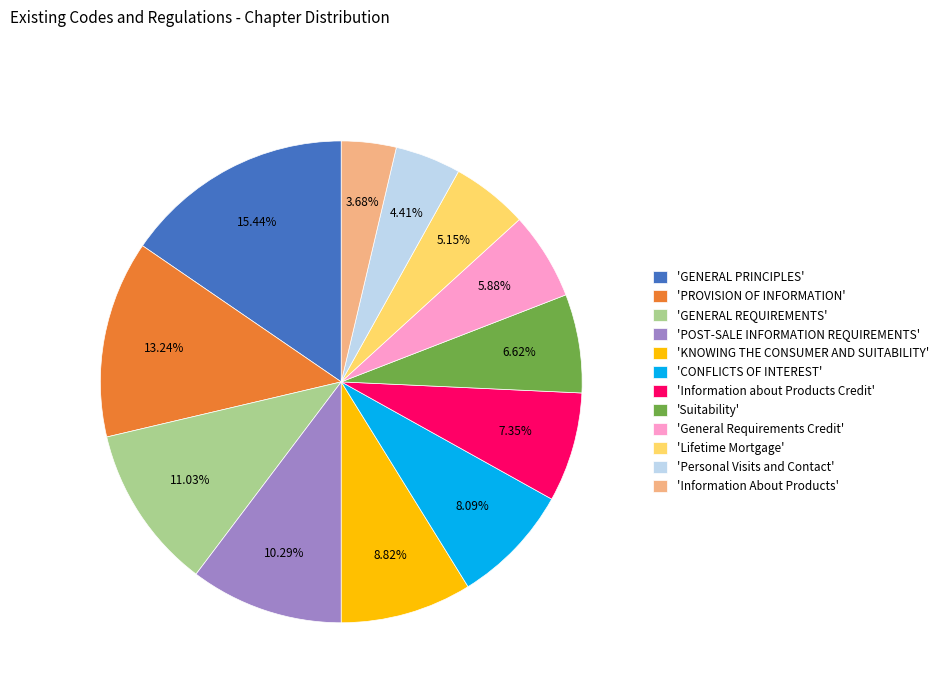

Which slice is the smallest?

'Information About Products'